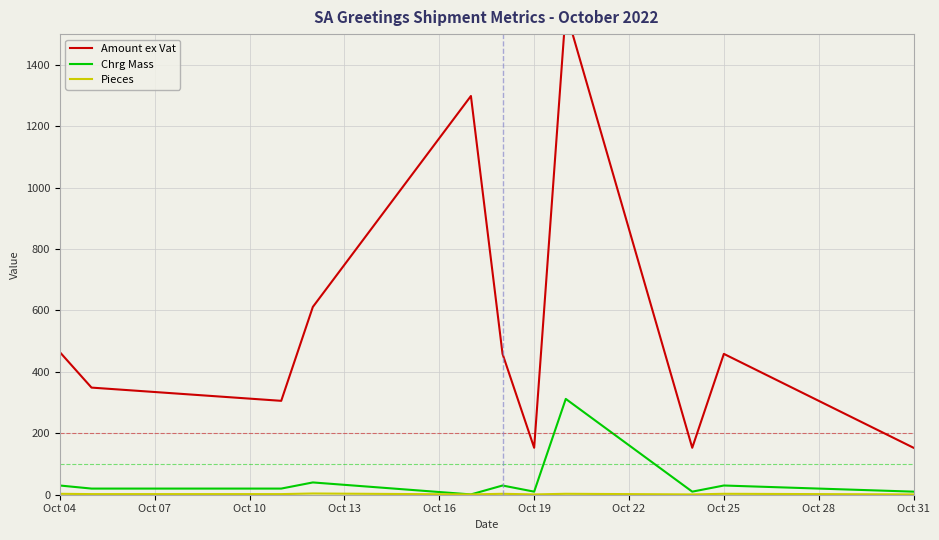

What is the maximum value for Chrg Mass?

312.0